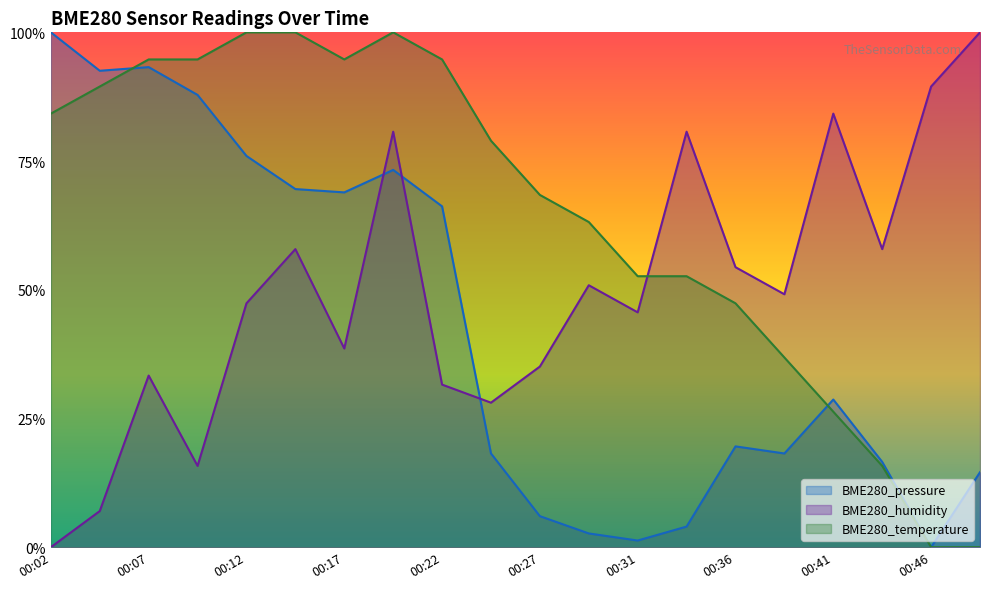

Which category has the lowest value in the BME280_temperature series?

00:46